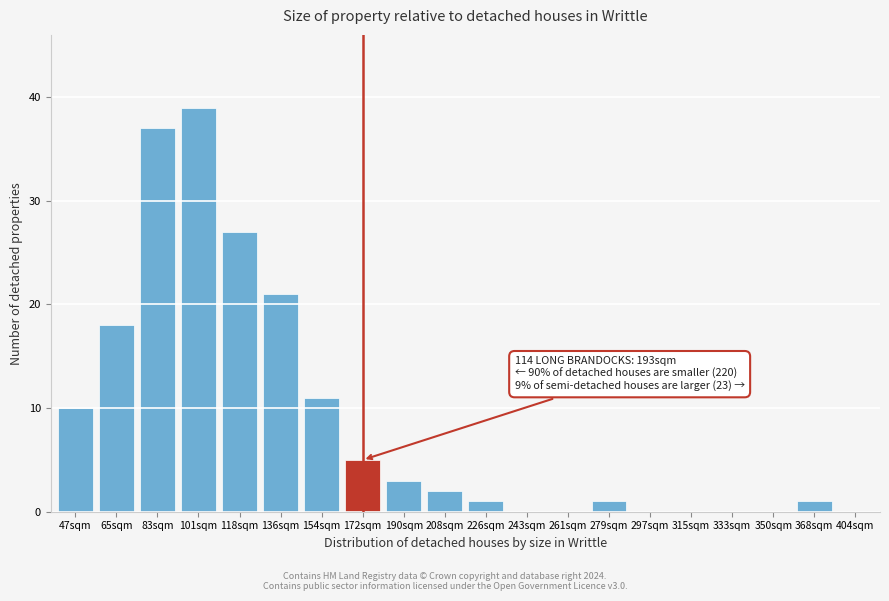

Reading left to right, what are all the values shown in this chart?

47sqm=10	65sqm=18	83sqm=37	101sqm=39	118sqm=27	136sqm=21	154sqm=11	172sqm=5	190sqm=3	208sqm=2	226sqm=1	243sqm=0	261sqm=0	279sqm=1	297sqm=0	315sqm=0	333sqm=0	350sqm=0	368sqm=1	404sqm=0